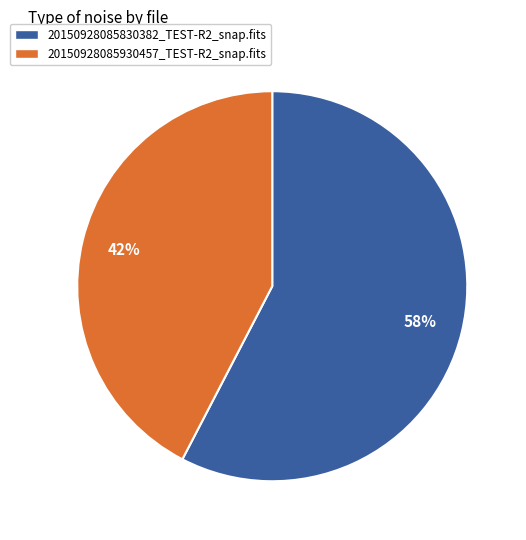

To the nearest percent, what is the combined percentage of 20150928085830382_TEST-R2_snap.fits and 20150928085930457_TEST-R2_snap.fits?

100%